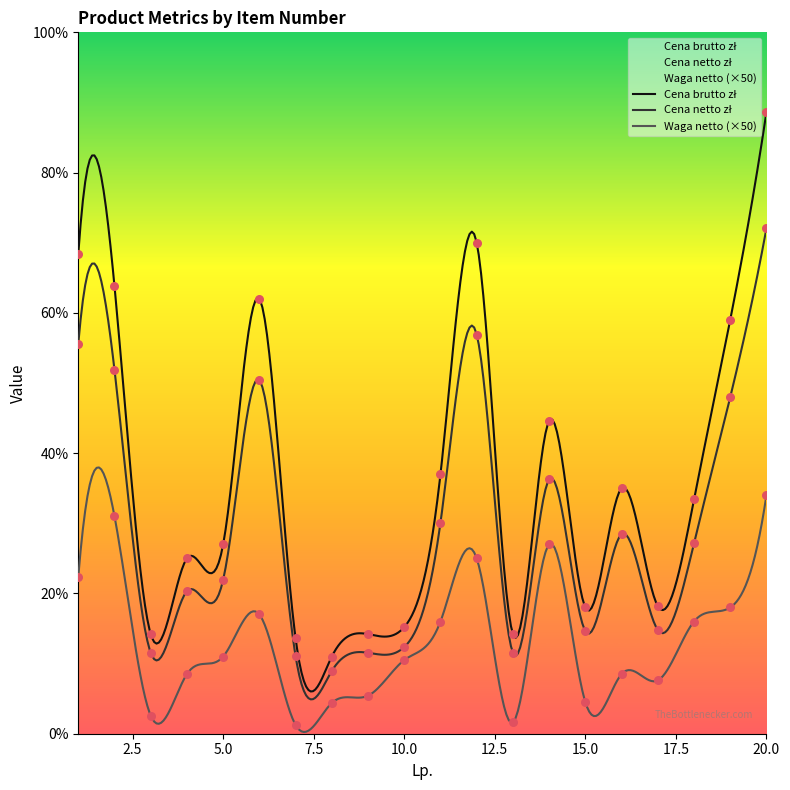

Is the value of Cena brutto zł at 2 greater than the value of Cena netto zł at 2?

Yes